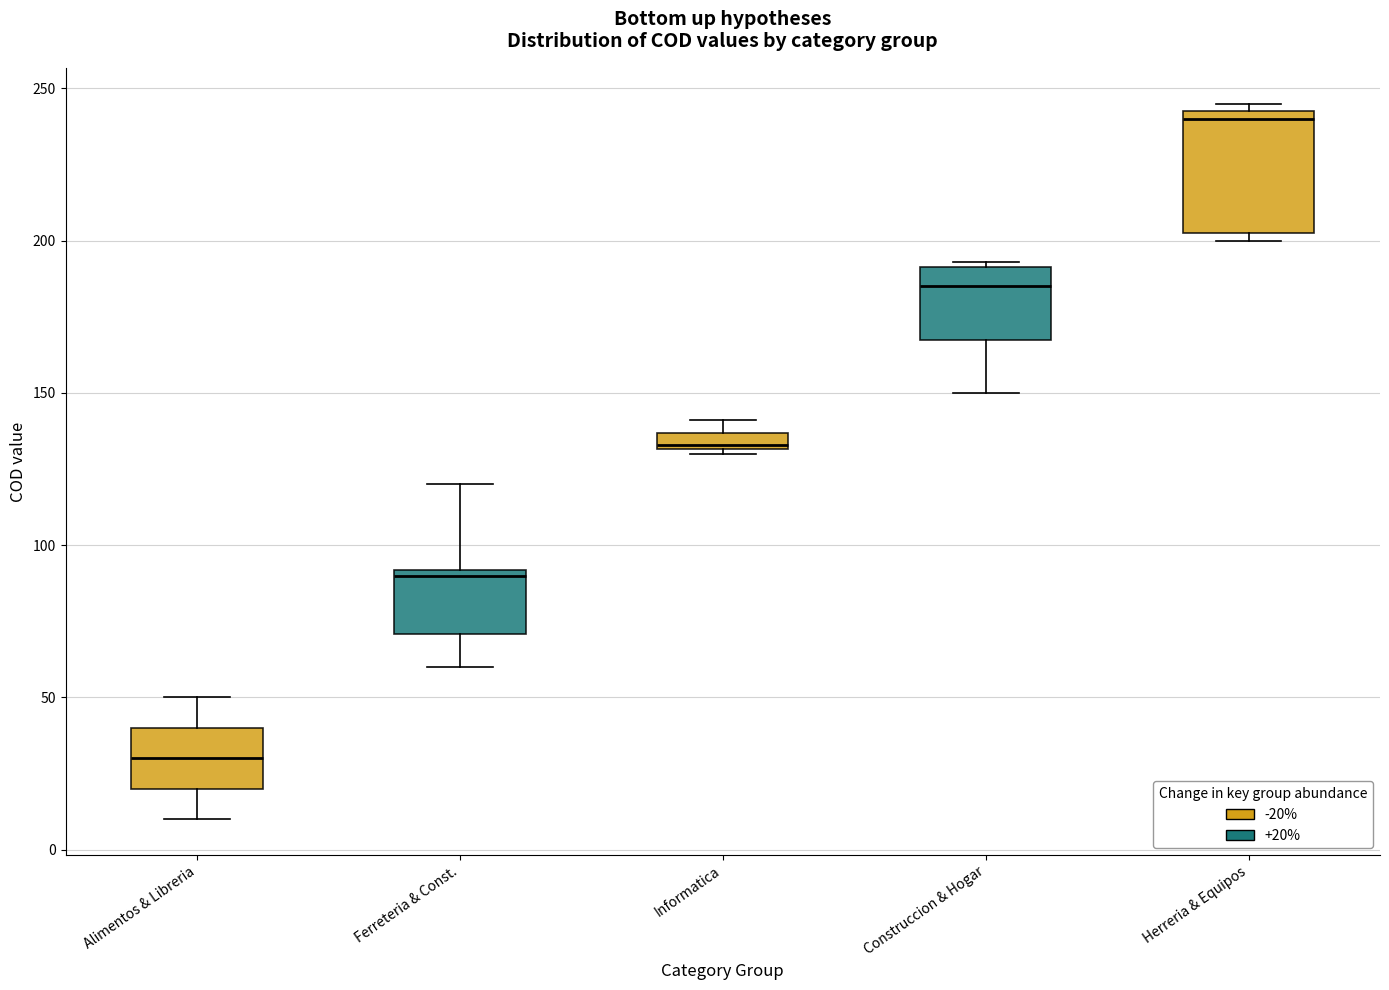

Which box has the lowest median line?

Alimentos & Libreria